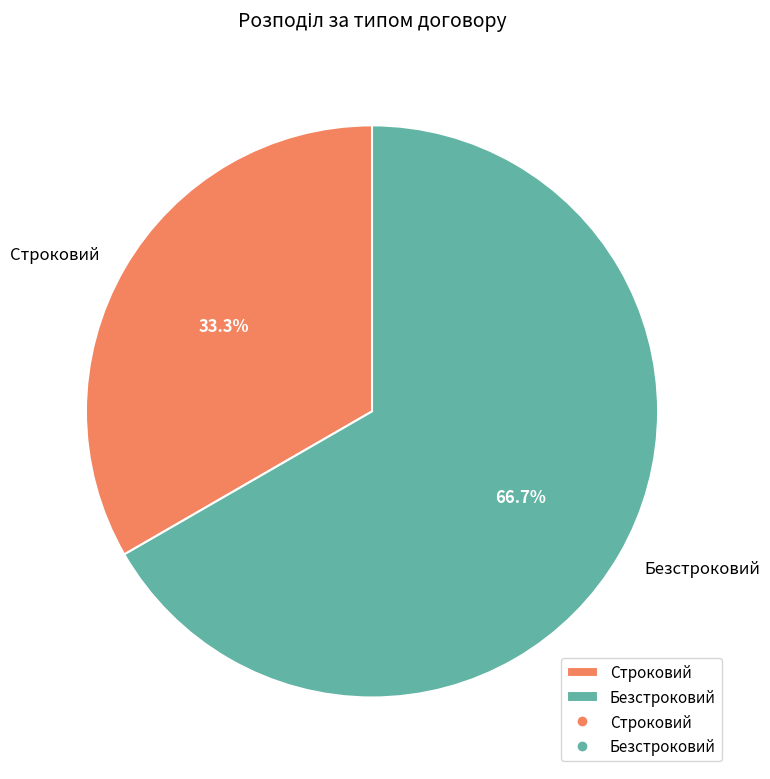

Which category accounts for the majority?

Безстроковий